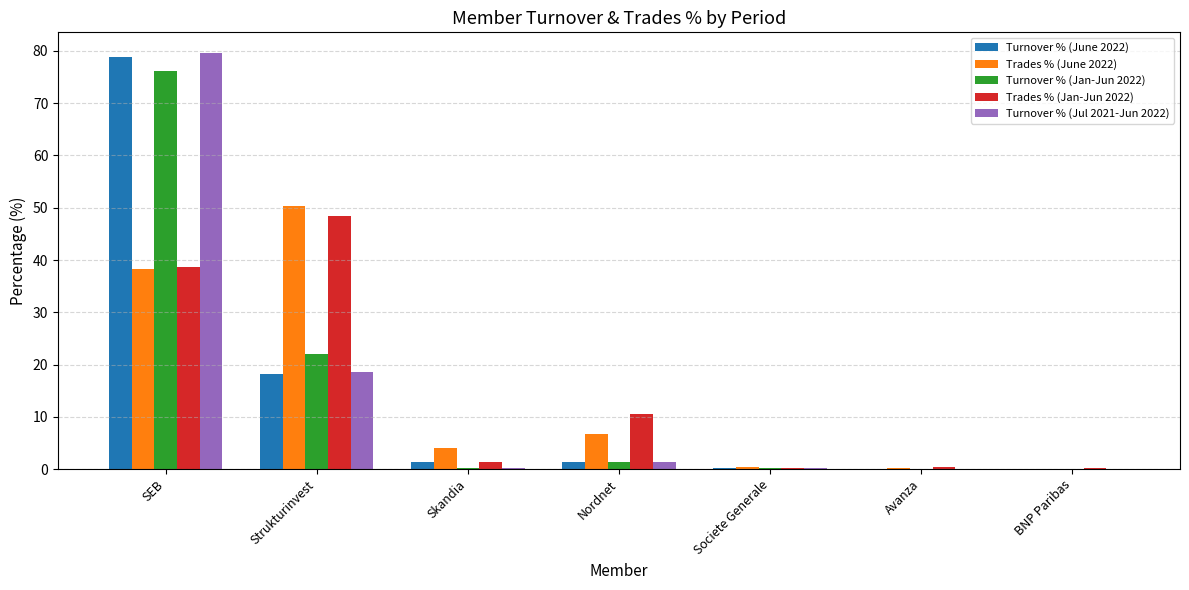

Does the chart contain stacked bars?

No